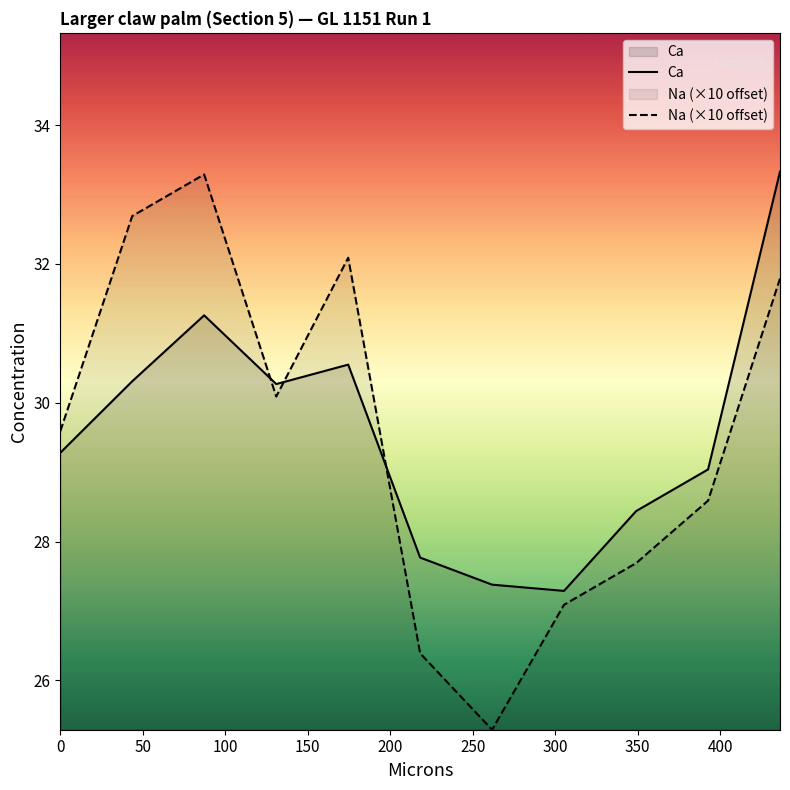

What is the maximum value for Ca?

33.3